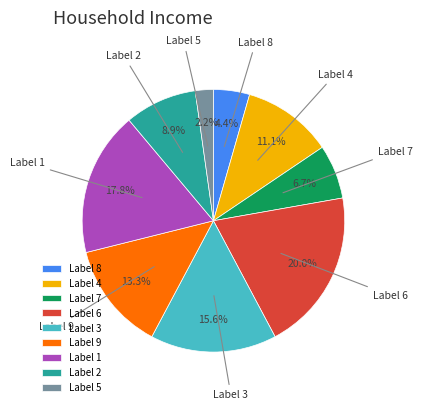

Which slice is the smallest?

Label 5